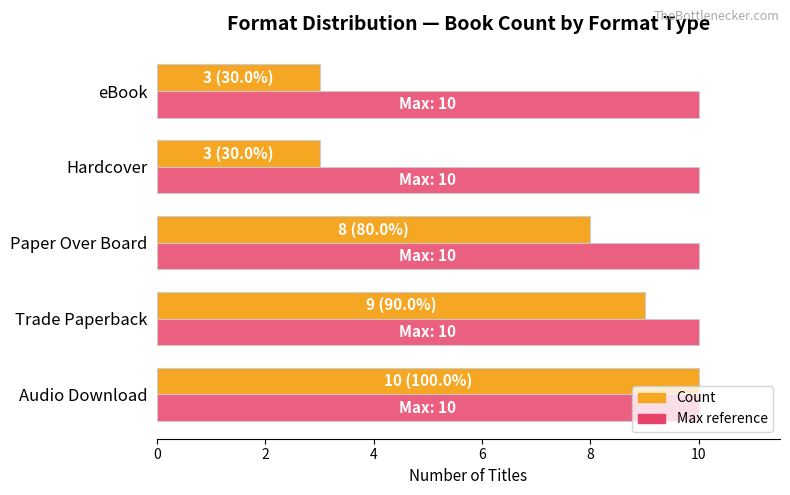

Between Audio Download and Paper Over Board, which series saw the biggest shift?

Count